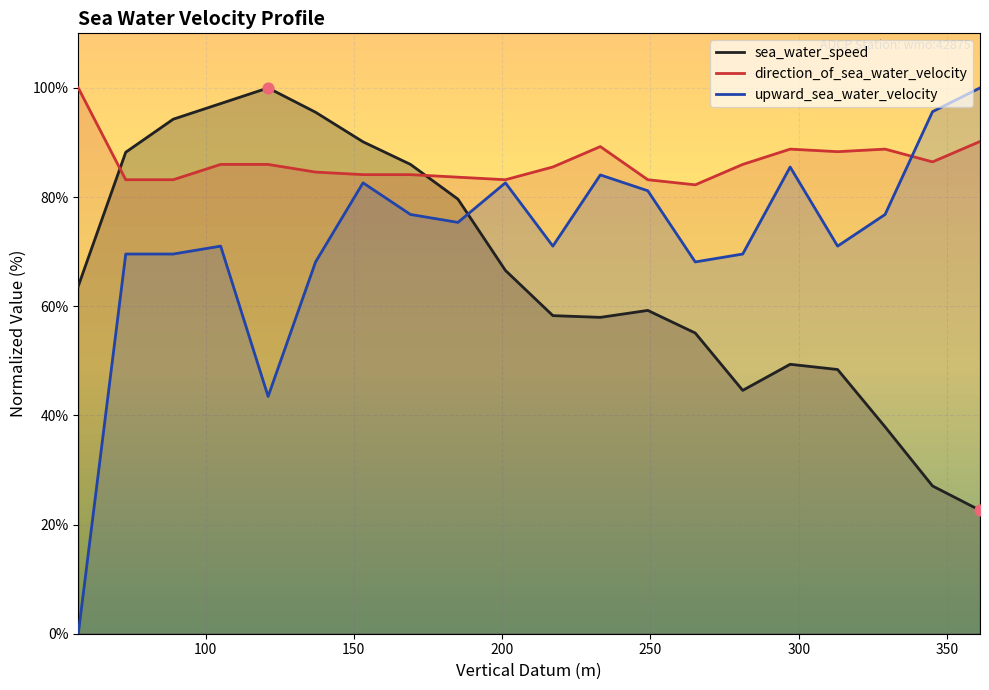

Which series reaches the maximum Y coordinate?

sea_water_speed